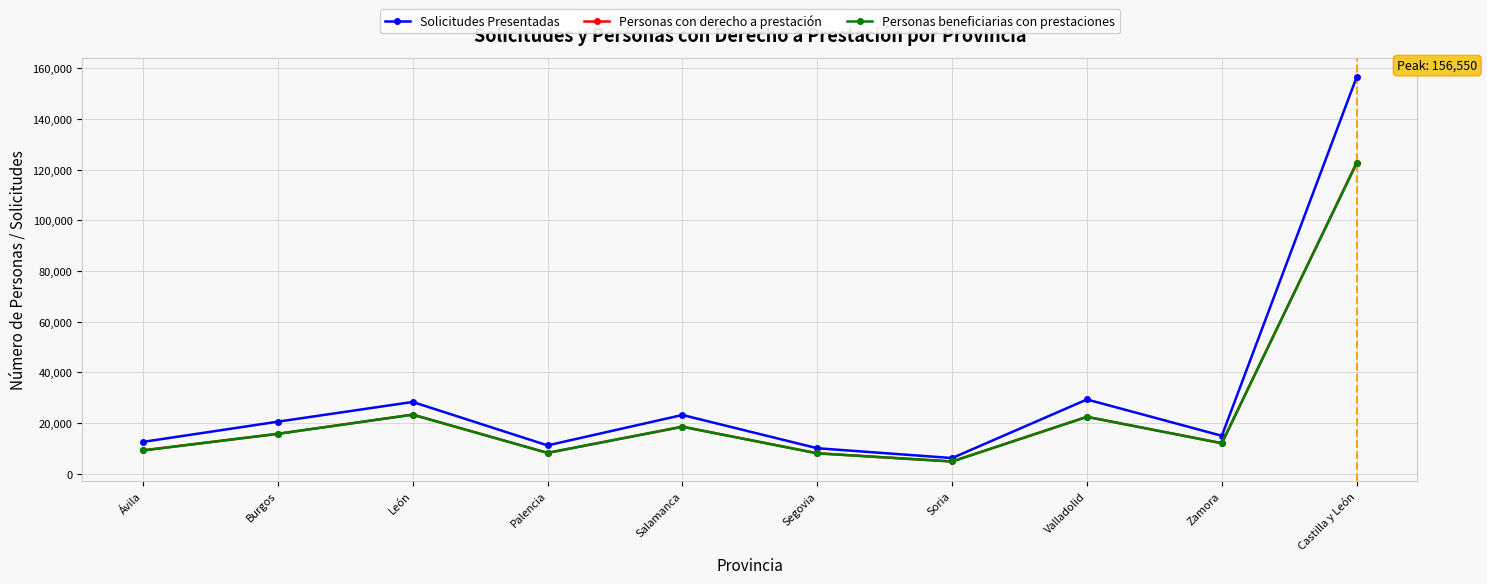

True or false: Solicitudes Presentadas has a value of 11643 at Valladolid.

False